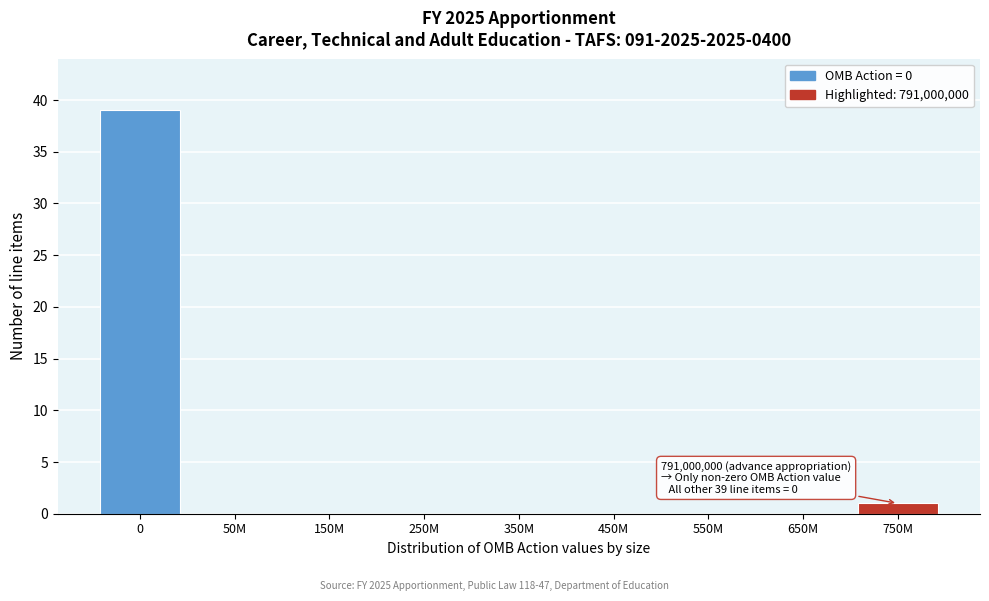

Reading left to right, list all the values displayed in this chart.

0=39	50M=0	150M=0	250M=0	350M=0	450M=0	550M=0	650M=0	750M=1